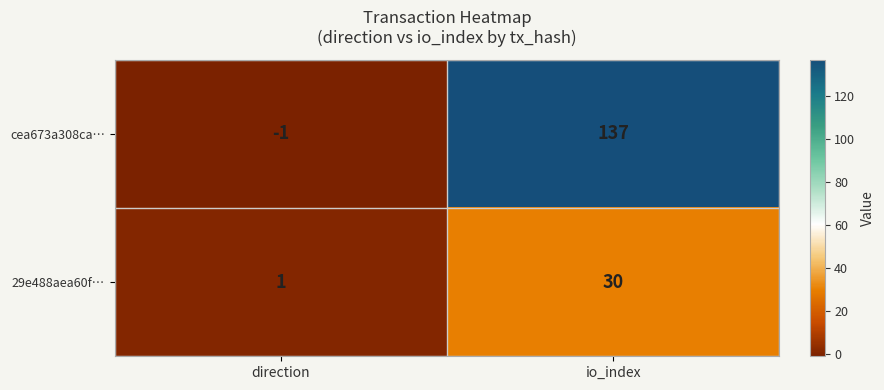

Which category has the lowest value across all series?

direction